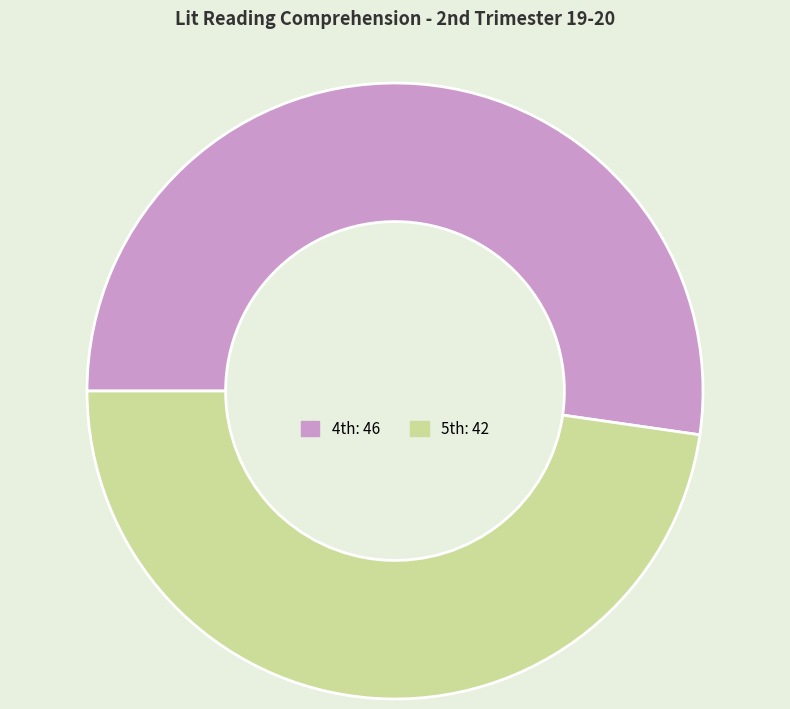

How many segments does this pie chart have?

2